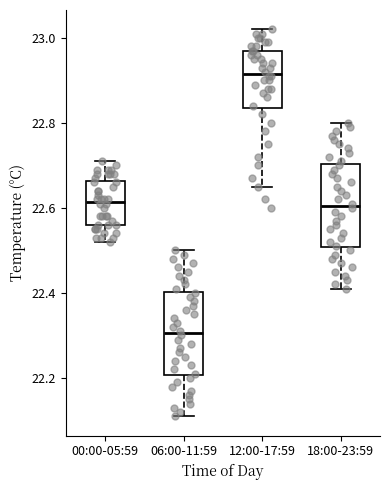

Reading left to right, transcribe this box plot: for each box, give where its median line is, the range the box spans, and where its two whiskers end, as read against the y-axis. The values are not printed on the chart, so give them approximately, as read against the axis.

00:00-05:59: median 22.62, box 22.56 to 22.66, whiskers 22.52 to 22.72
06:00-11:59: median 22.30, box 22.20 to 22.40, whiskers 22.12 to 22.50
12:00-17:59: median 22.92, box 22.84 to 22.98, whiskers 22.66 to 23.02
18:00-23:59: median 22.60, box 22.50 to 22.70, whiskers 22.42 to 22.80